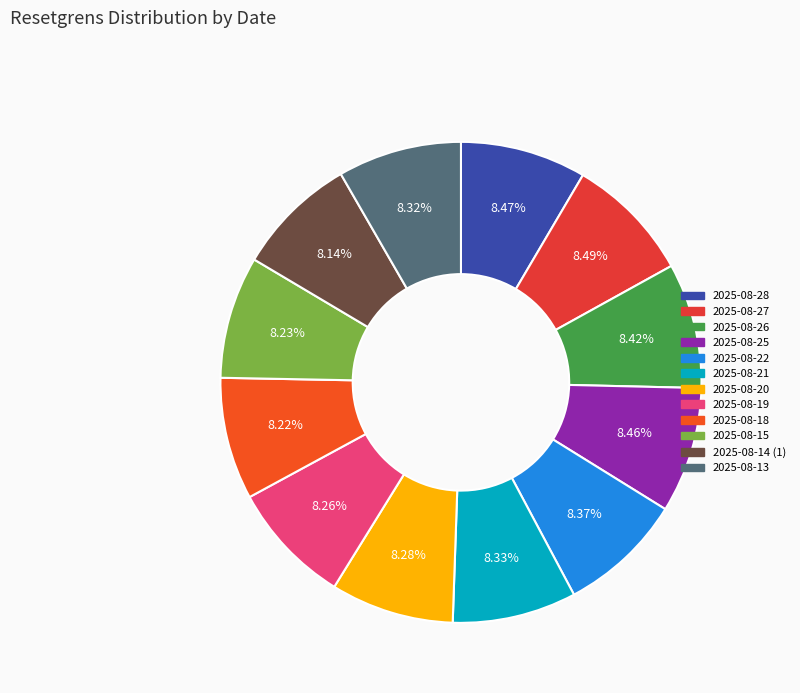

Is 2025-08-21 the majority of the pie?

No